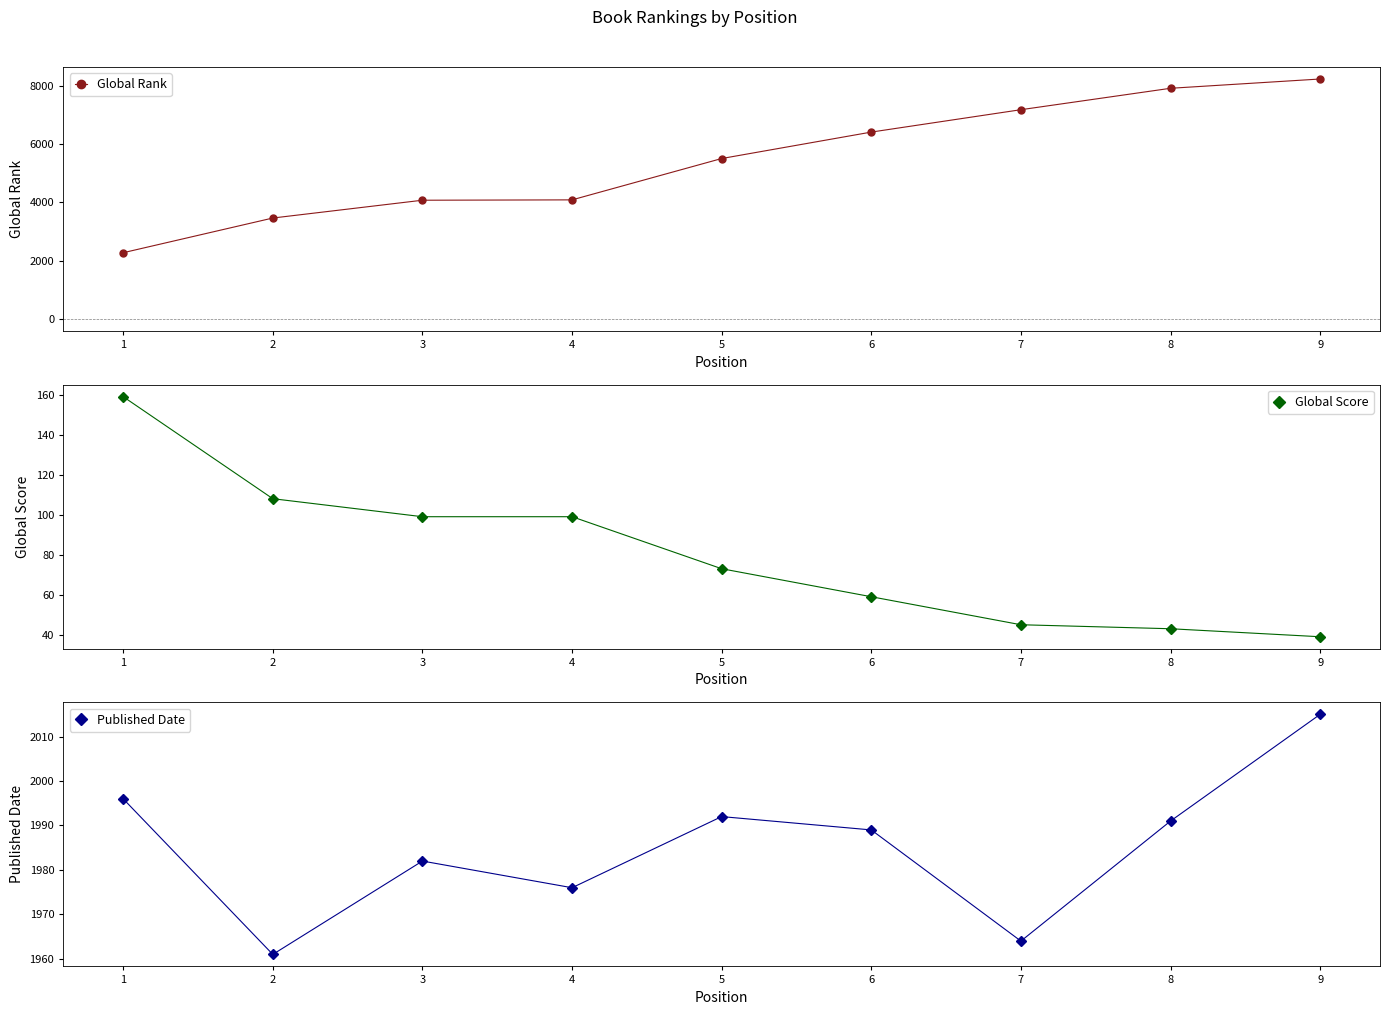

Which series changed the most between 3 and 7?

Global Rank